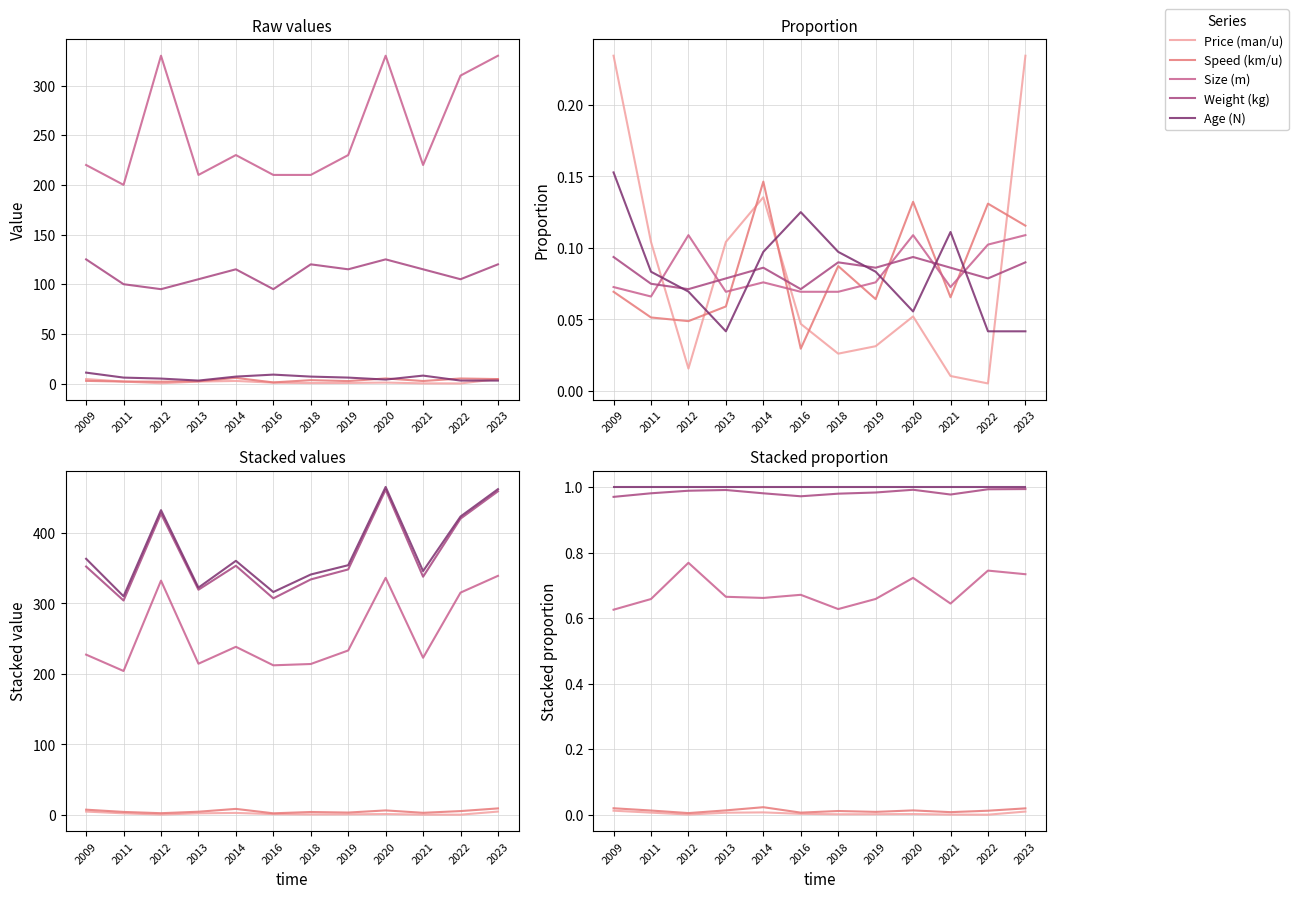

Which category has the highest value in the Weight (kg) series?

2023